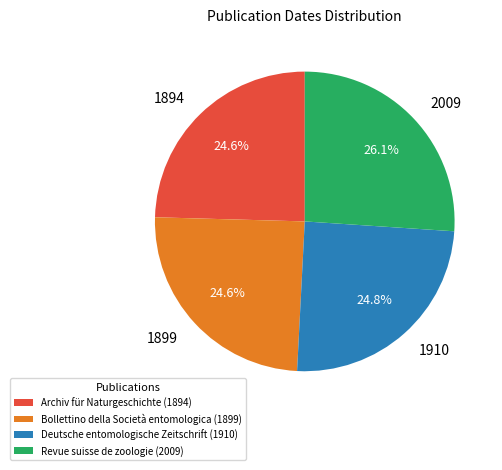

To the nearest percent, what percentage of the pie is Deutsche entomologische Zeitschrift (1910)?

25%